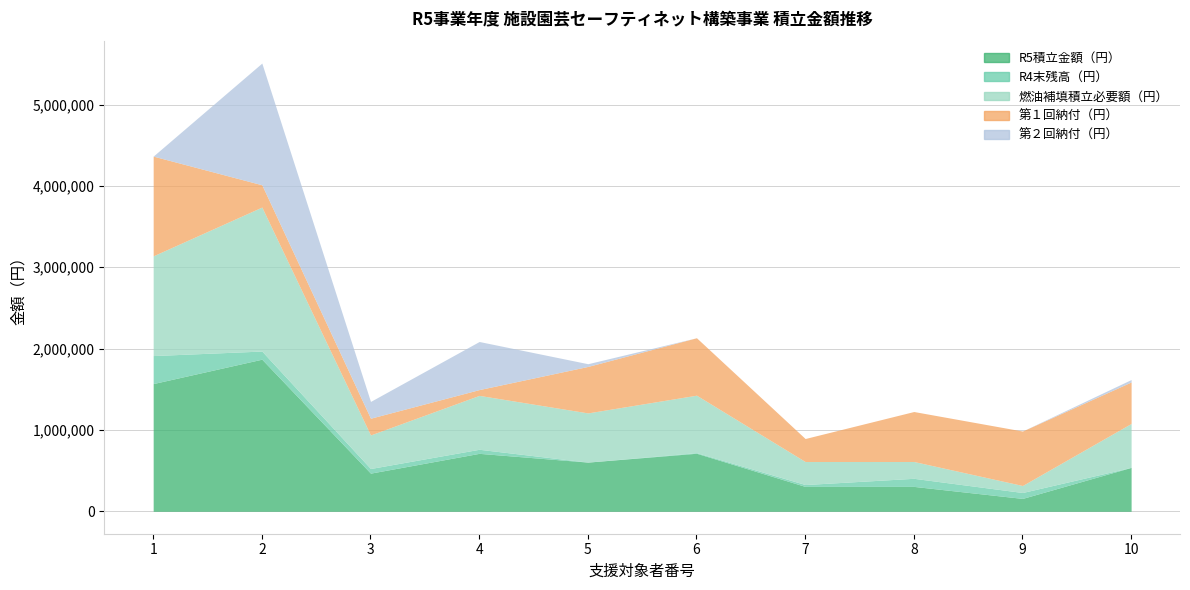

How many lines are shown in the chart?

5